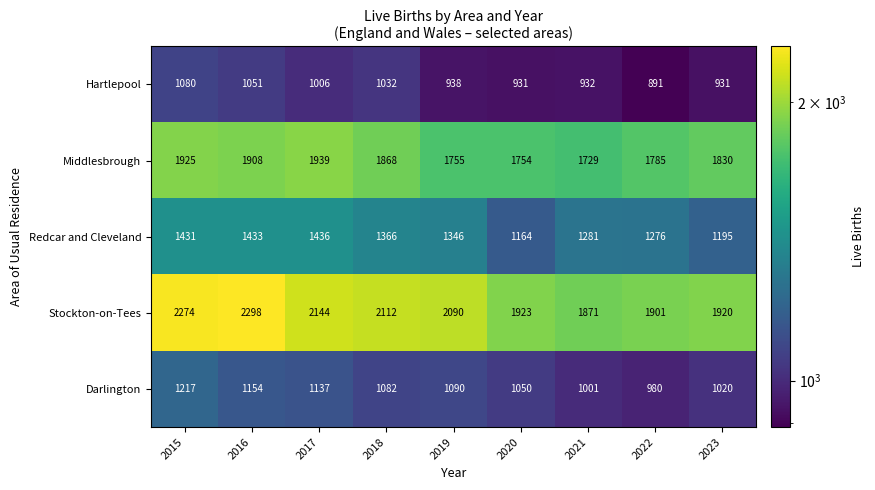

What is the approximate value of Redcar and Cleveland at 2021, to the nearest 10?

1280